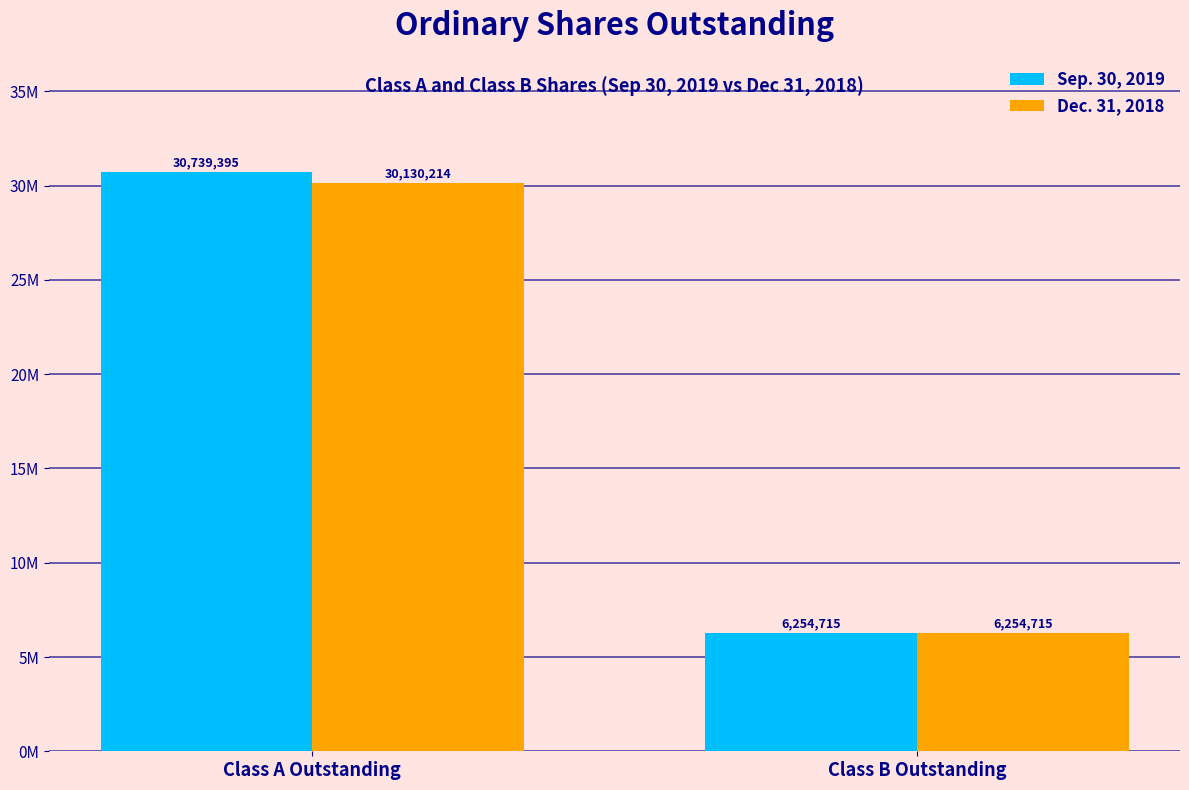

List the labels in order of Dec. 31, 2018 value, smallest first.

Class B Outstanding, Class A Outstanding